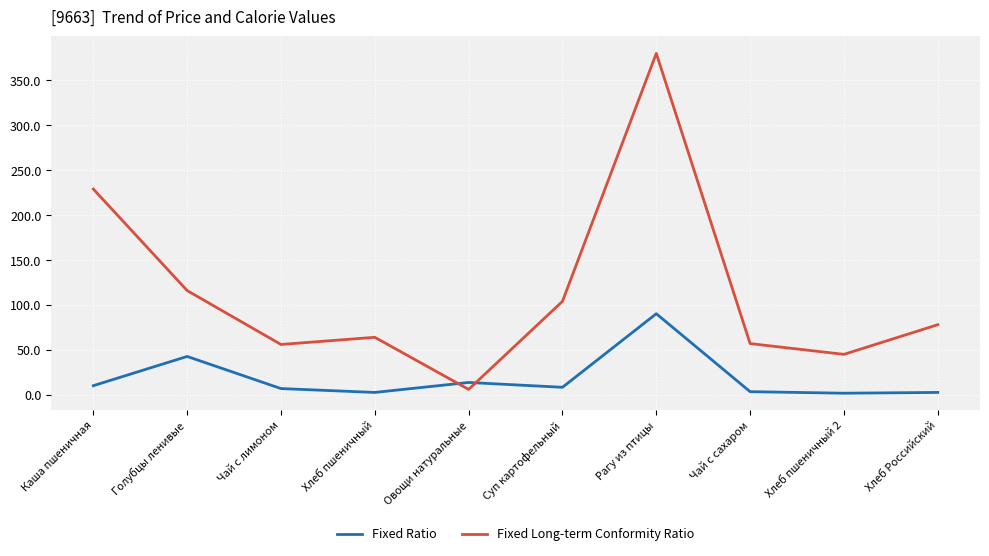

What is the maximum value for Fixed Long-term Conformity Ratio?

380.0